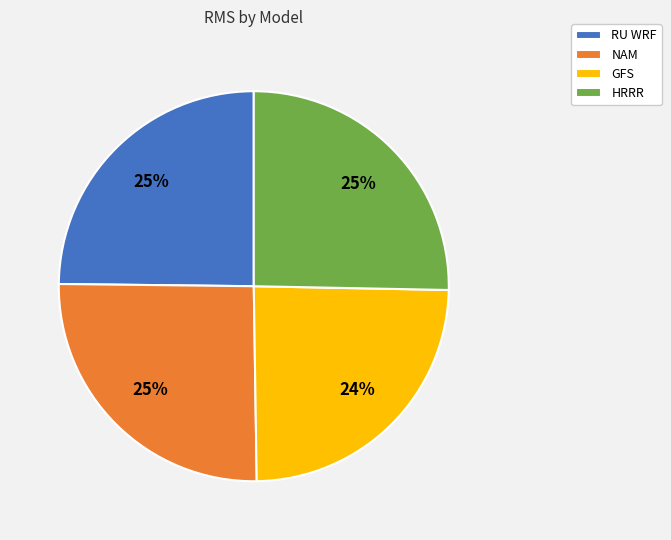

The GFS slice represents 24% of the pie. True or false?

True